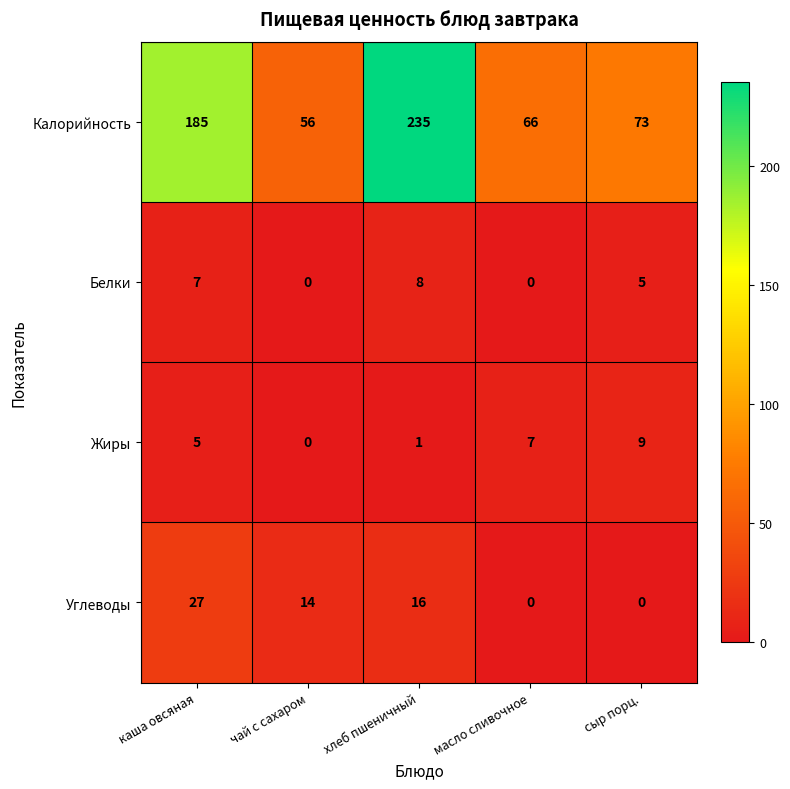

List the series in order of their peak value, highest first.

Калорийность, Углеводы, Жиры, Белки